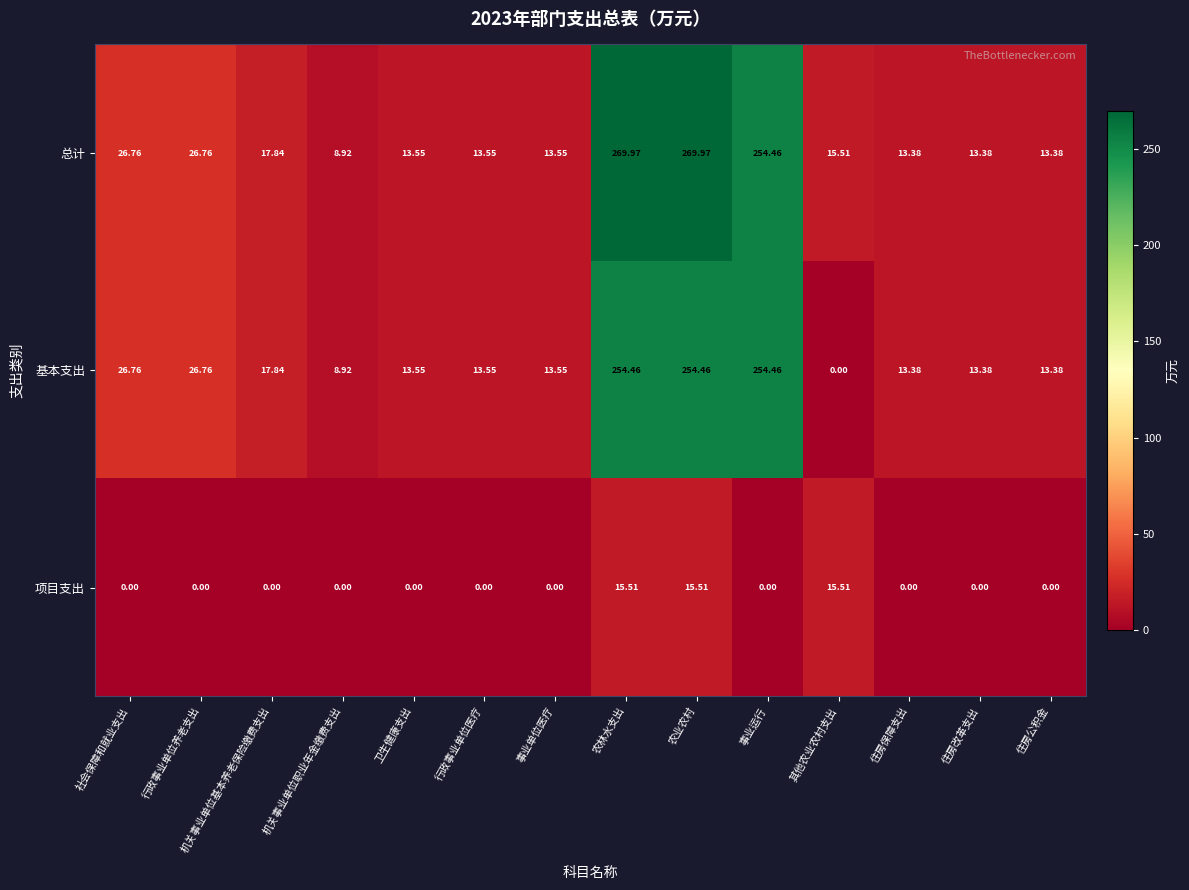

At how many categories does at least one series exceed 238?

3